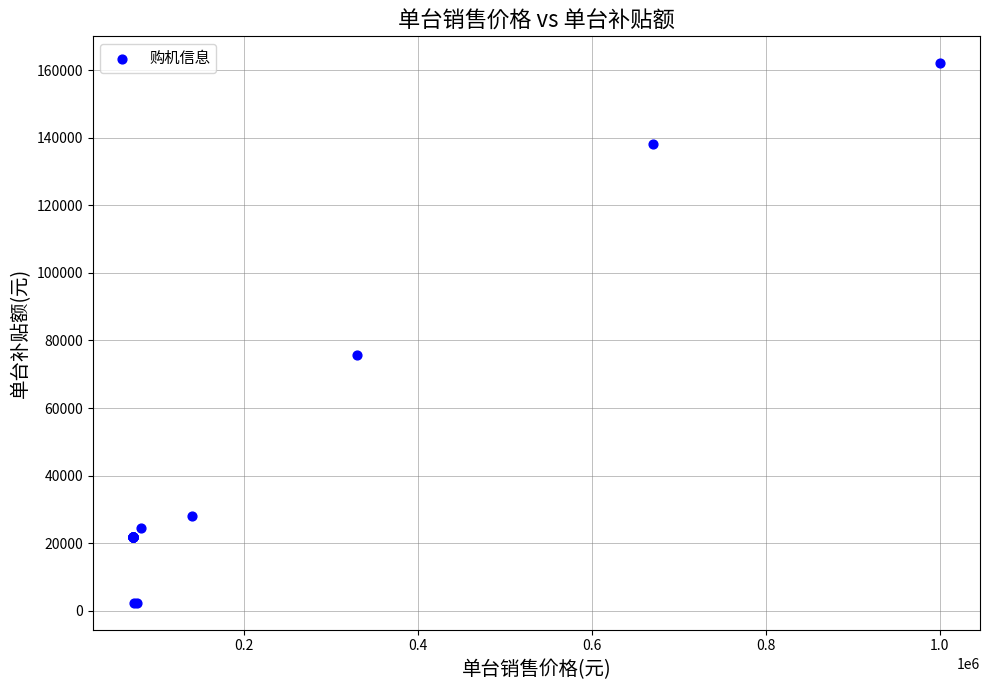

What Y value in the scatter plot is closest to 82200?

75600